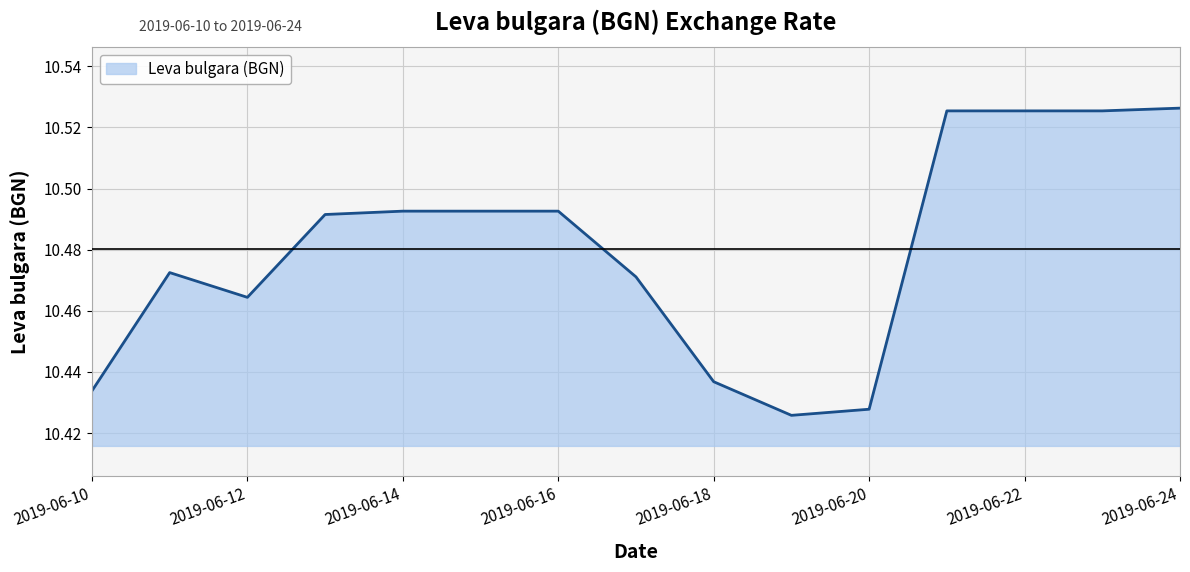

What is the maximum value shown in the chart?

10.5